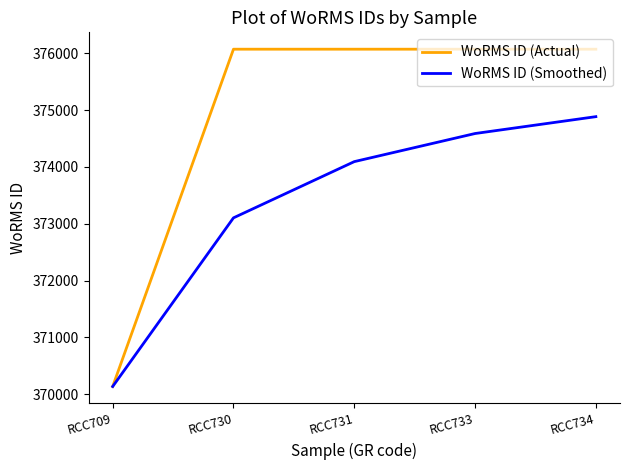

Which series changed the most between RCC709 and RCC730?

WoRMS ID (Actual)